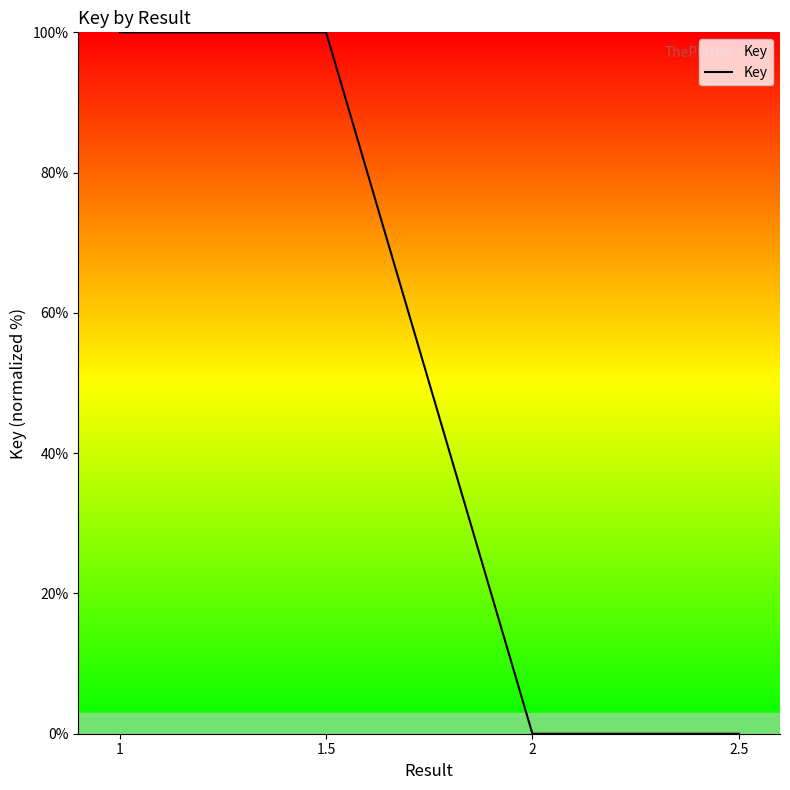

Is it true that the value at 1 is 100?

True